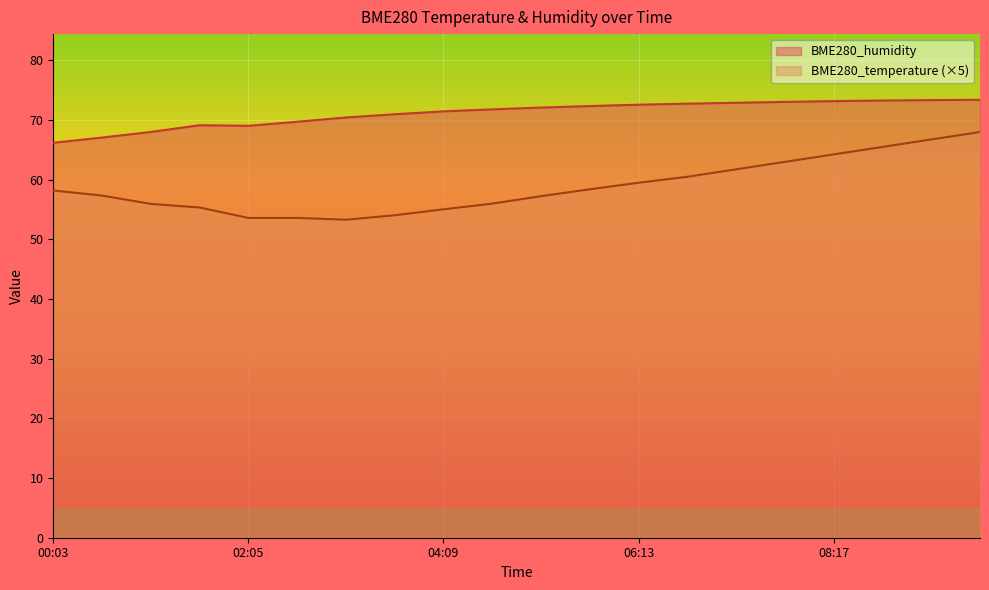

Where does the BME280_humidity series first go above 72?

05:11